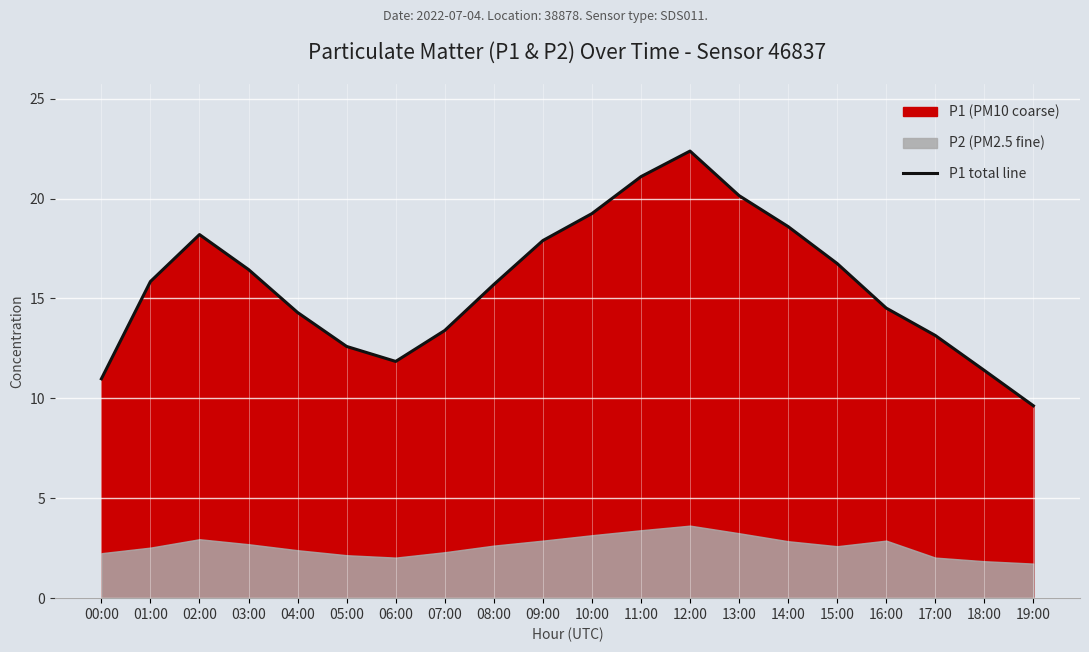

Reading left to right, extract all data points from this chart.

00:00=11.0	01:00=15.8	02:00=18.2	03:00=16.4	04:00=14.3	05:00=12.6	06:00=11.8	07:00=13.4	08:00=15.7	09:00=17.9	10:00=19.2	11:00=21.1	12:00=22.4	13:00=20.1	14:00=18.6	15:00=16.8	16:00=14.5	17:00=13.2	18:00=11.4	19:00=9.6